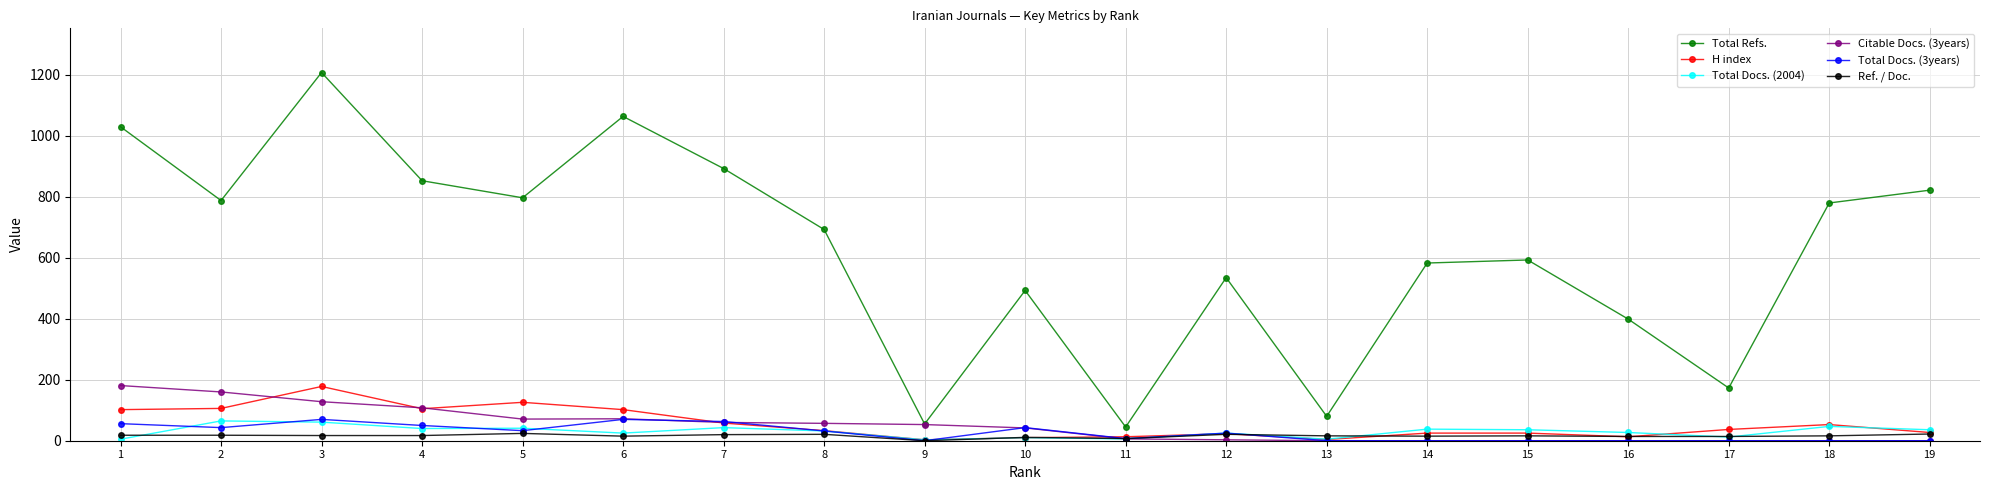

Where does the Total Docs. (2004) series first go above 32?

2